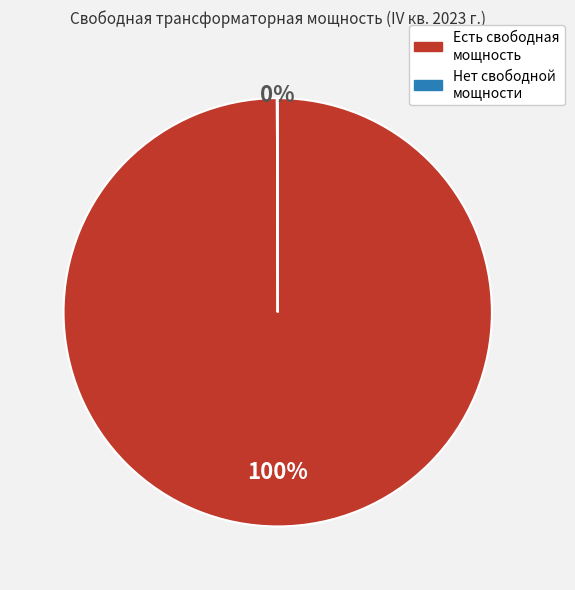

To the nearest percent, what is the difference between the largest and smallest slice percentages?

100%